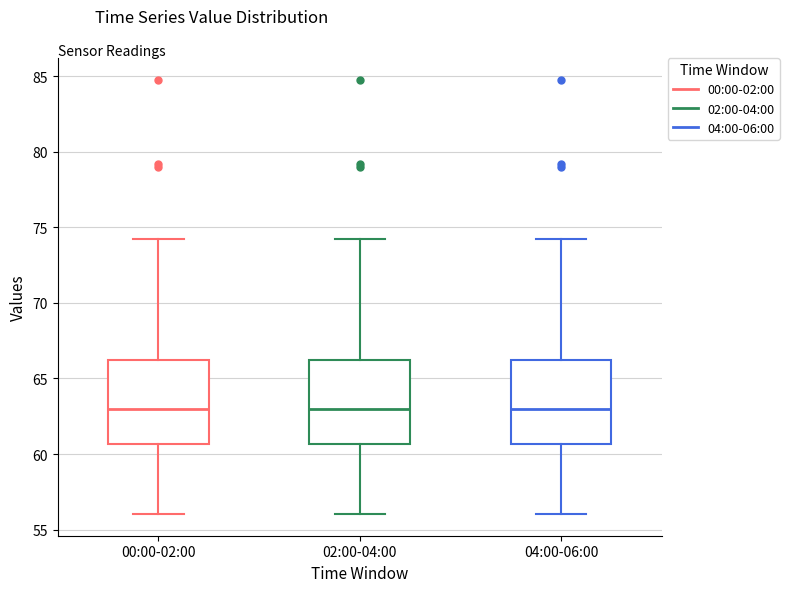

Where does the median line of the box for 00:00-02:00 sit on the y-axis? The values are not printed on the chart, so give them approximately, as read against the axis.

63.0